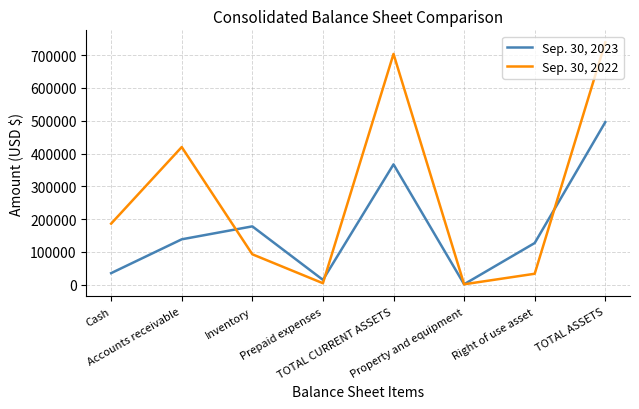

At which label is Sep. 30, 2023 closest to 248734?

Inventory